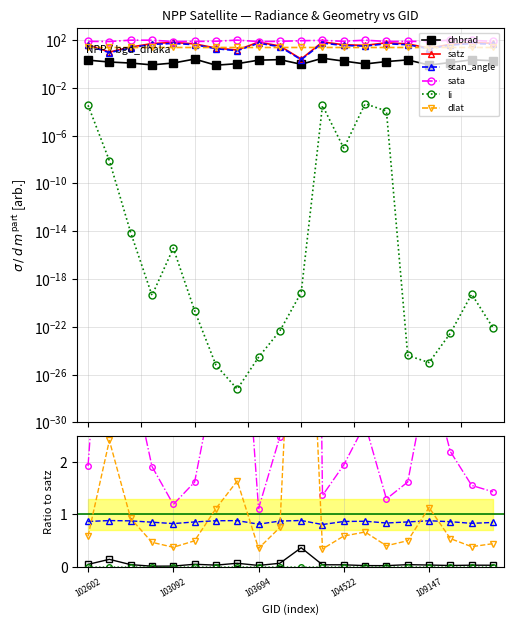

True or false: dnbrad and satz intersect in this chart.

False